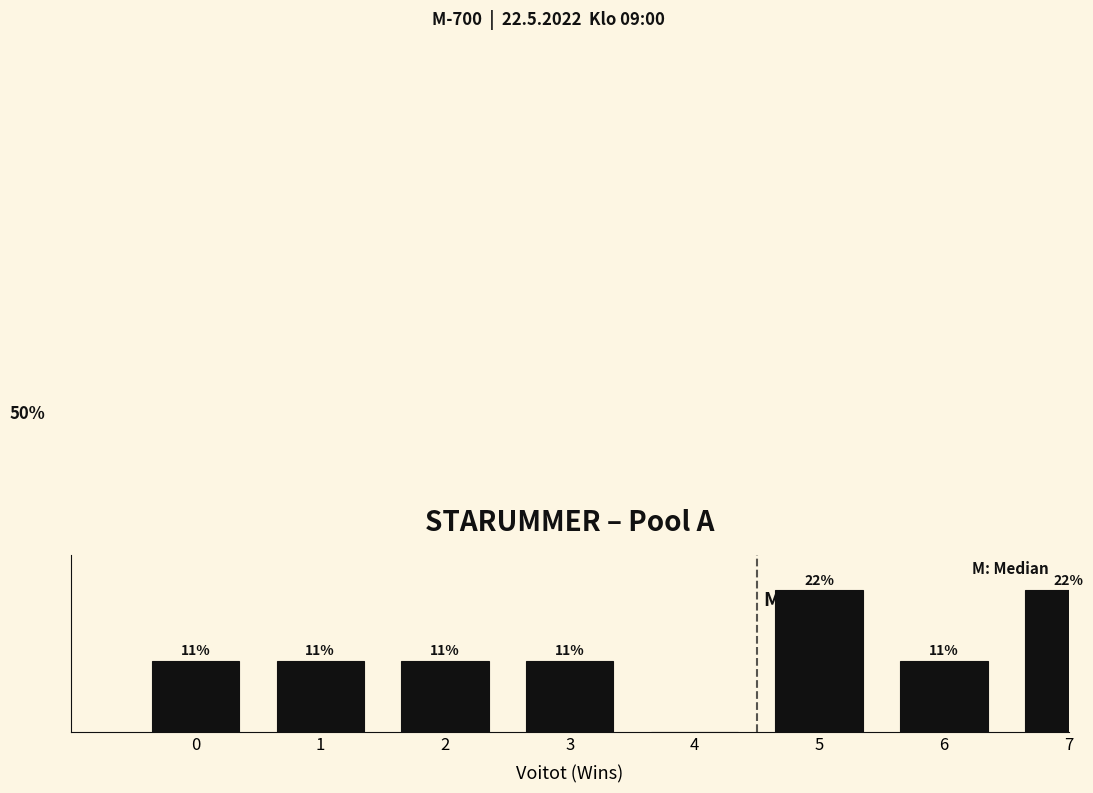

Are the bars horizontal?

No